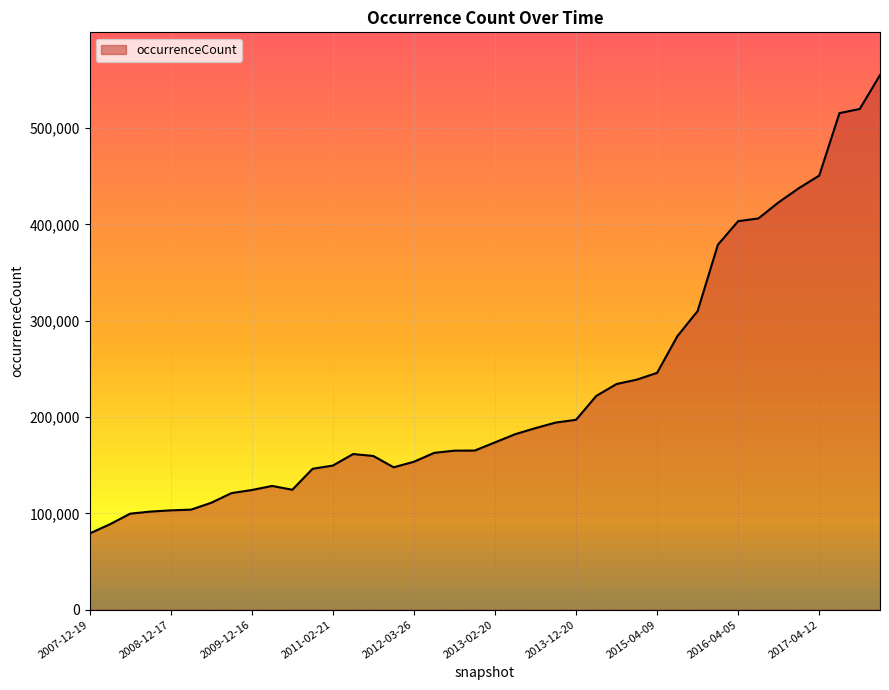

What is the smallest value displayed?

79107